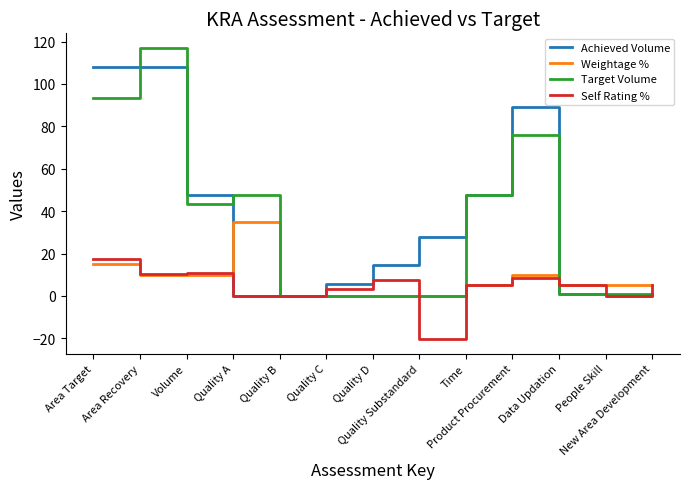

What is the difference between the maximum and minimum values in the Weightage % series?

35.0